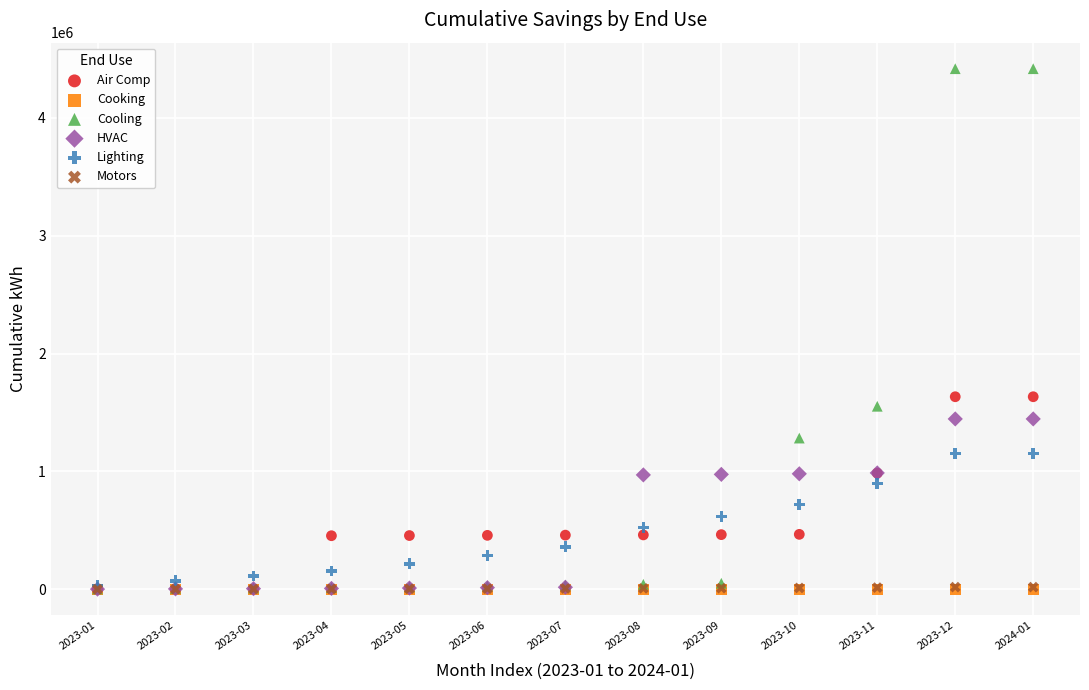

What are all the series names shown in the legend?

Air Comp, Cooking, Cooling, HVAC, Lighting, Motors